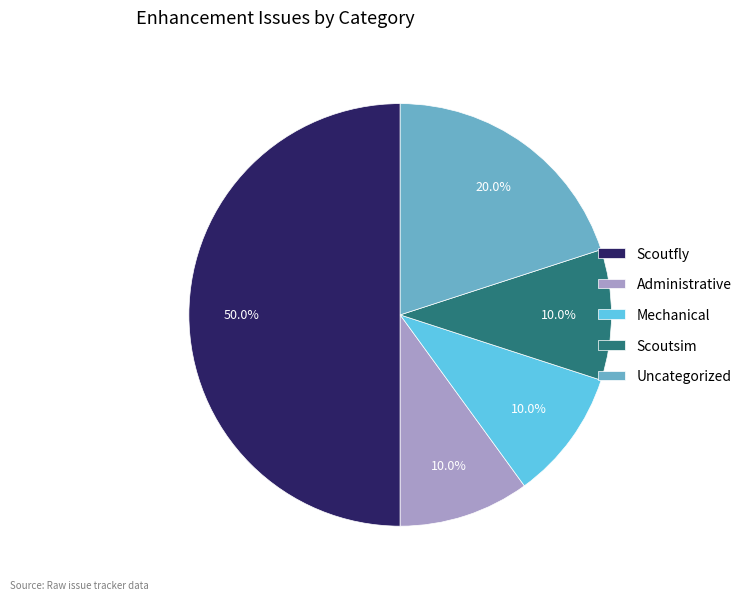

Count the number of slices in the pie.

5